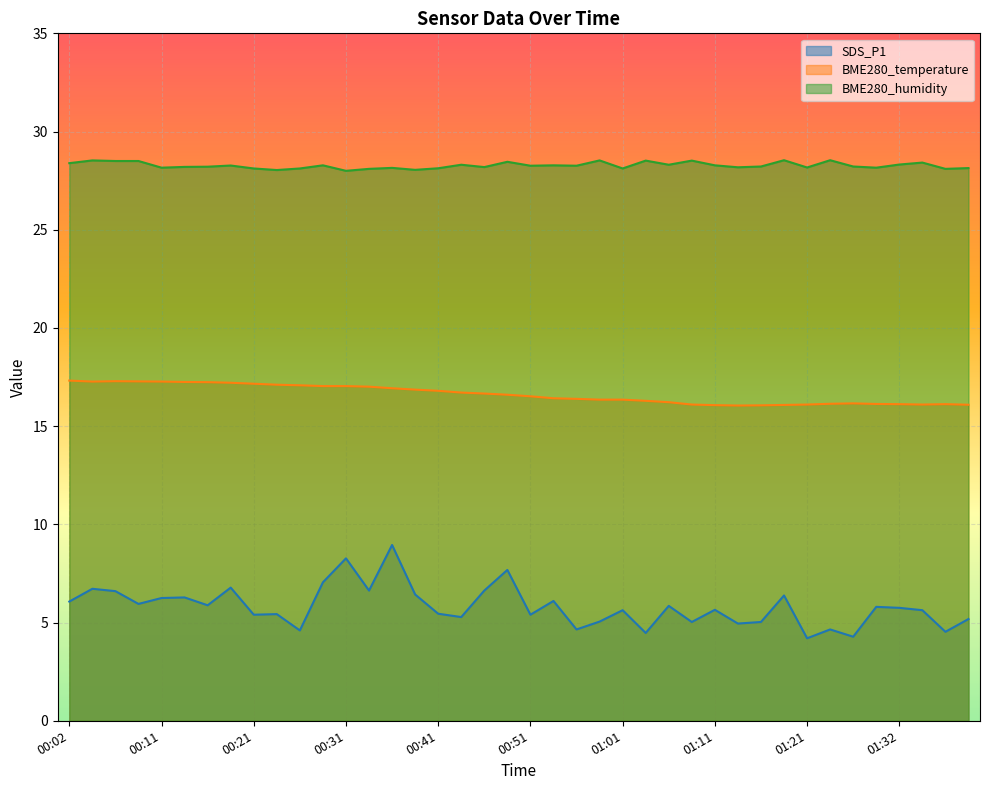

What is the label of the 23rd point from the left?

00:56